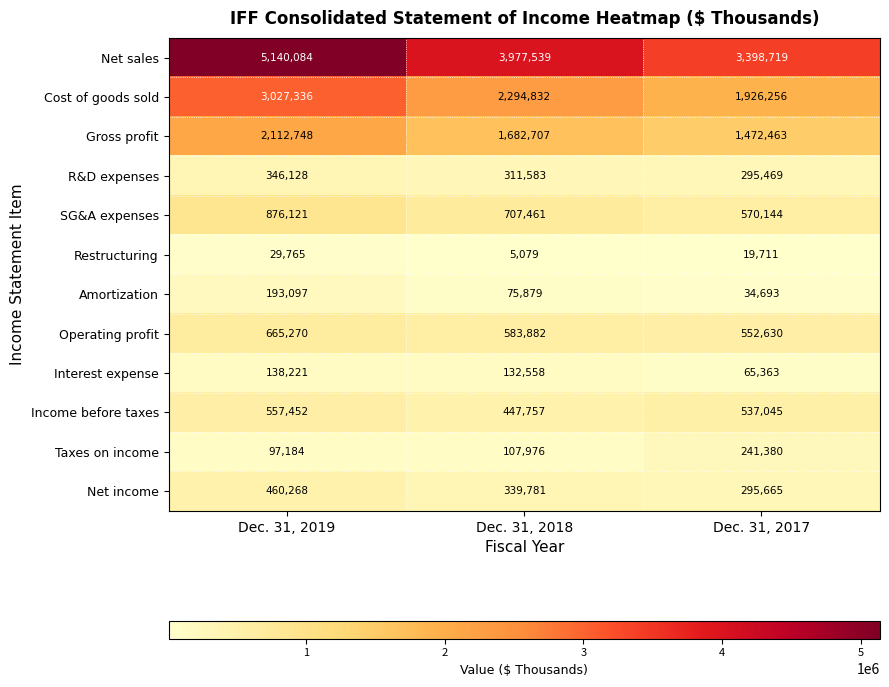

Count the number of data series in this chart.

12